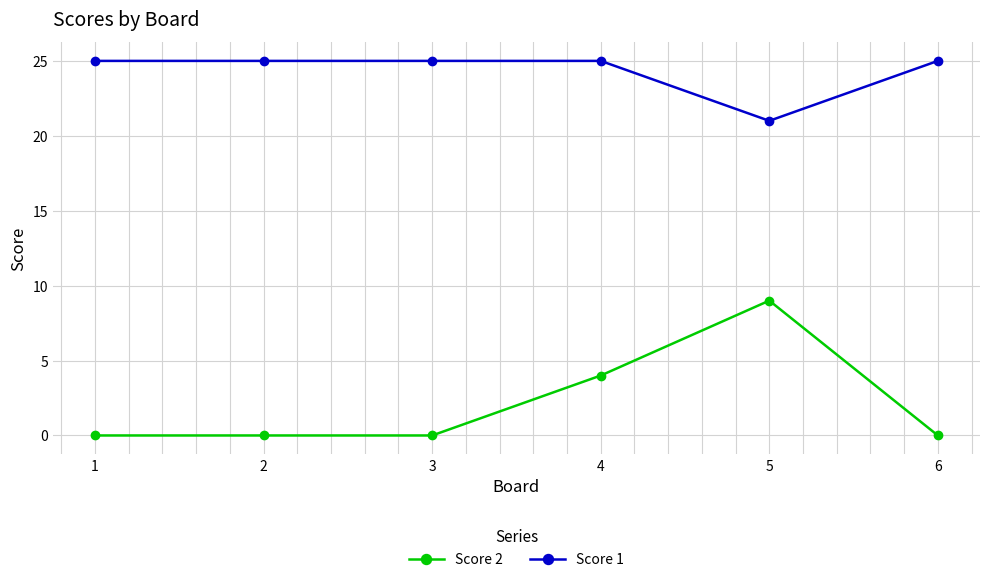

Which series has the largest total across all categories?

Score 1